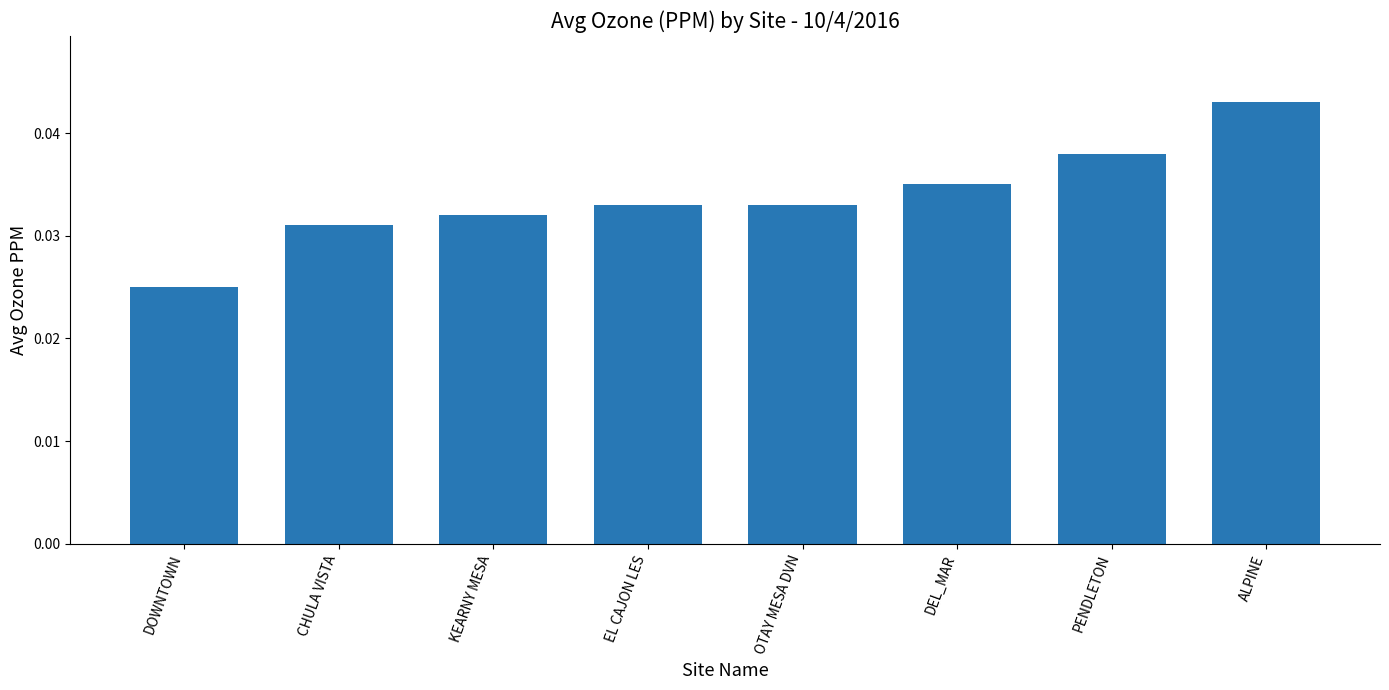

At which category does the chart reach its minimum across all series?

DOWNTOWN